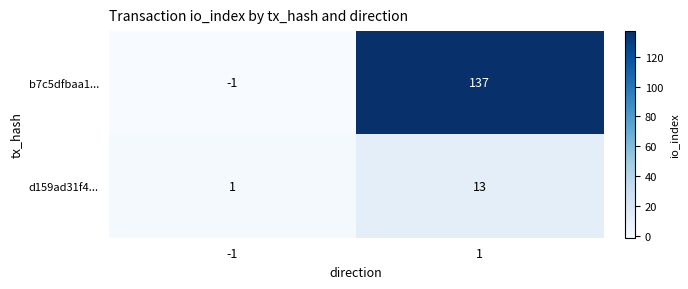

What is the highest value of the b7c5dfbaa1... series?

137